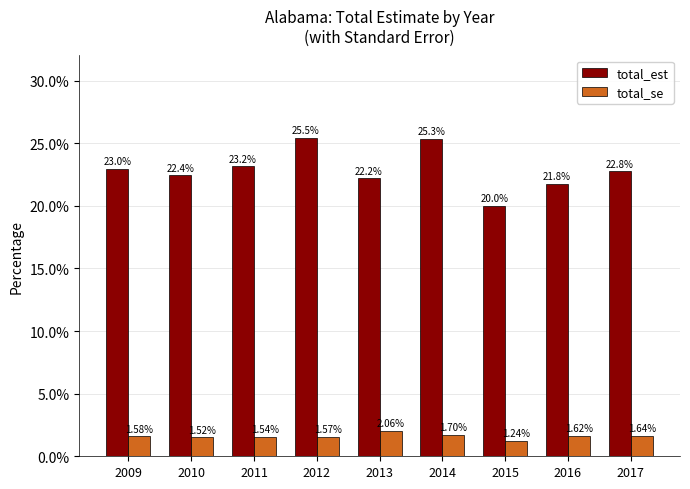

What is the total value across all series at 2014?

27.0